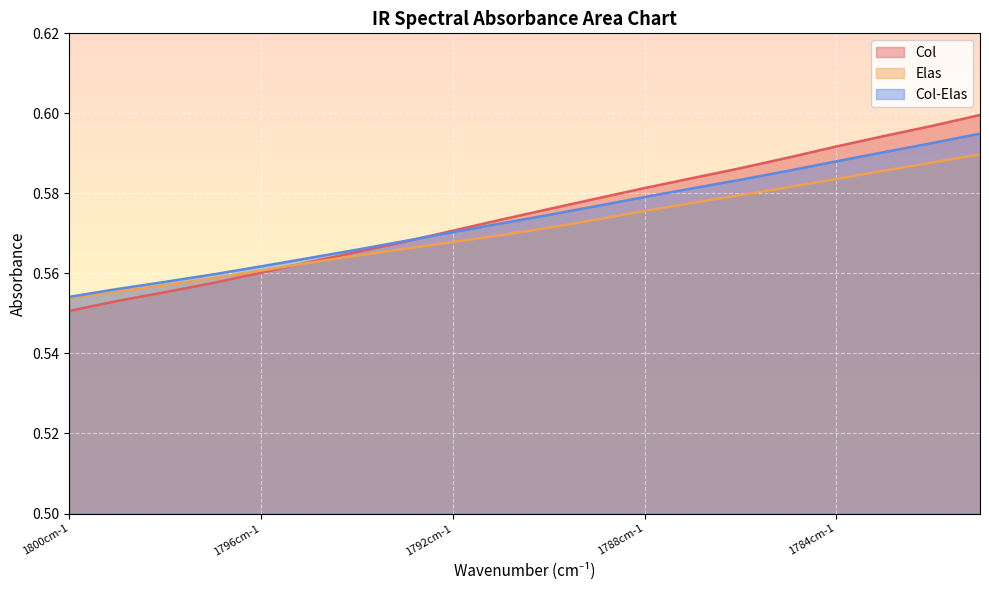

How many intersections are there between Col and Col-Elas?

1